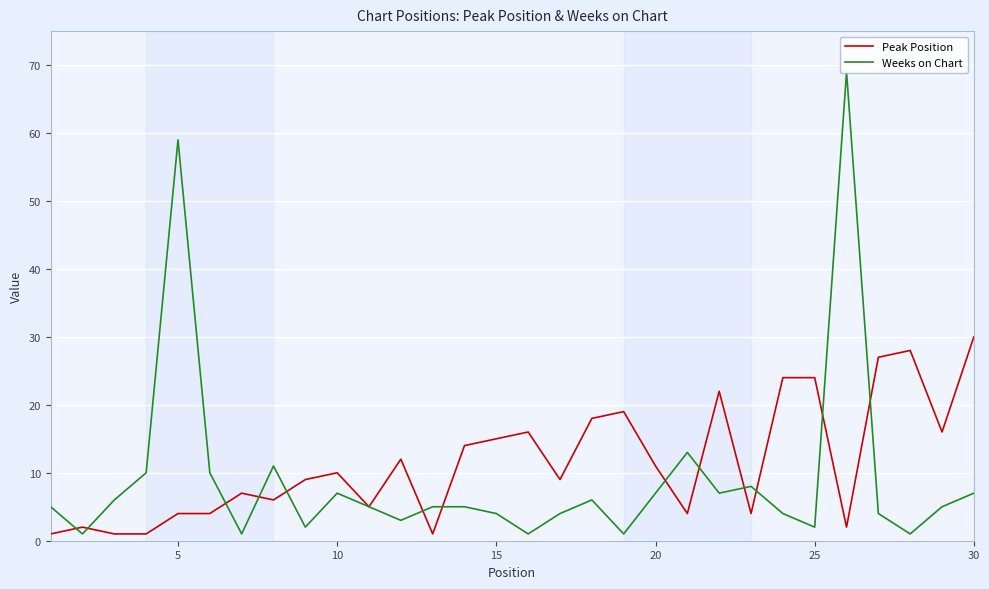

List the series in order of their peak value, lowest first.

Peak Position, Weeks on Chart